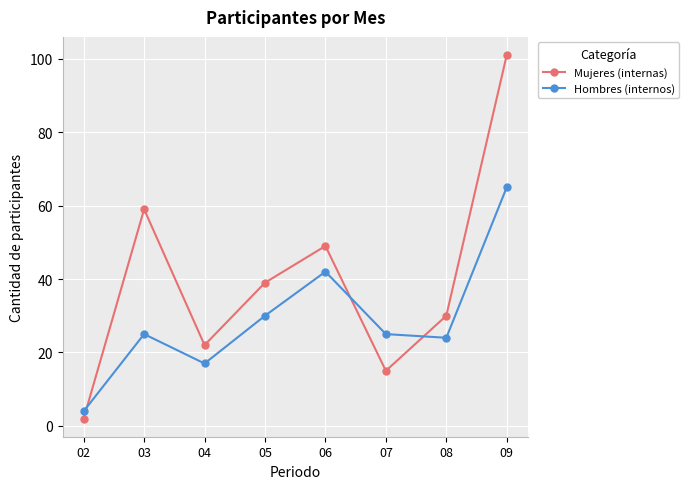

Which category has the lowest value in the Mujeres (internas) series?

02